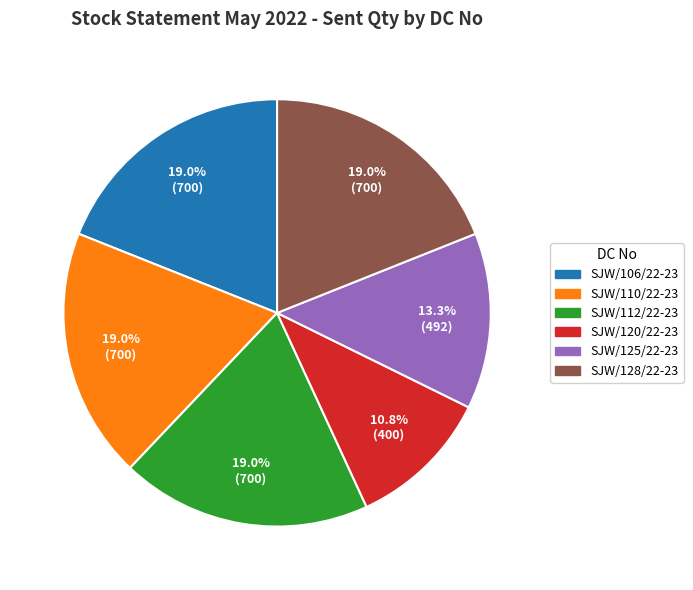

Approximately how many times larger is the value at SJW/110/22-23 compared to SJW/128/22-23?

1.0